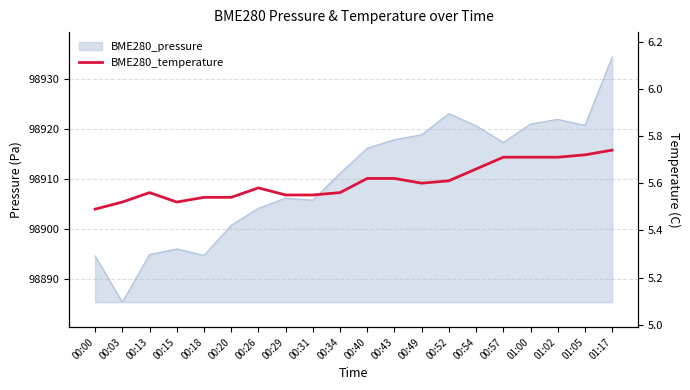

At which category does the data reach its first local peak?

00:13